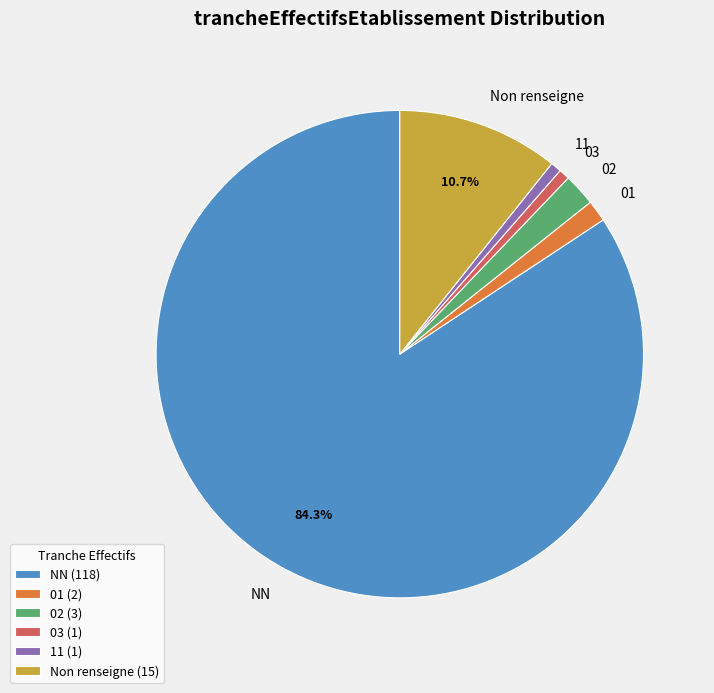

What is the ratio of the value at 03 to the value at 11?

1.0